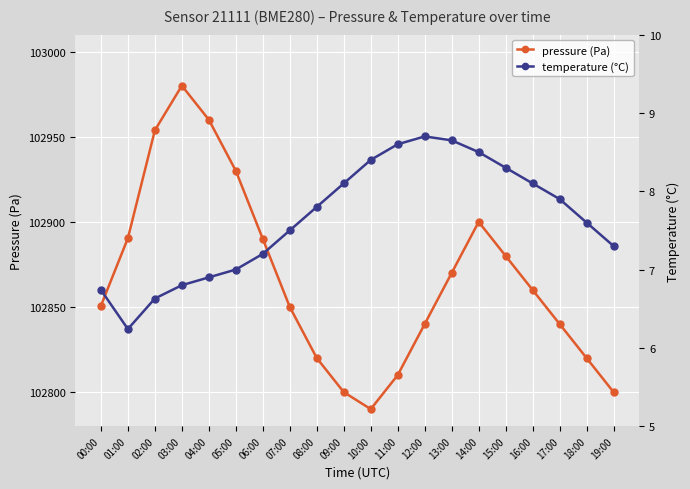

Is it true that temperature (°C) equals 8.7 at 12:00?

True